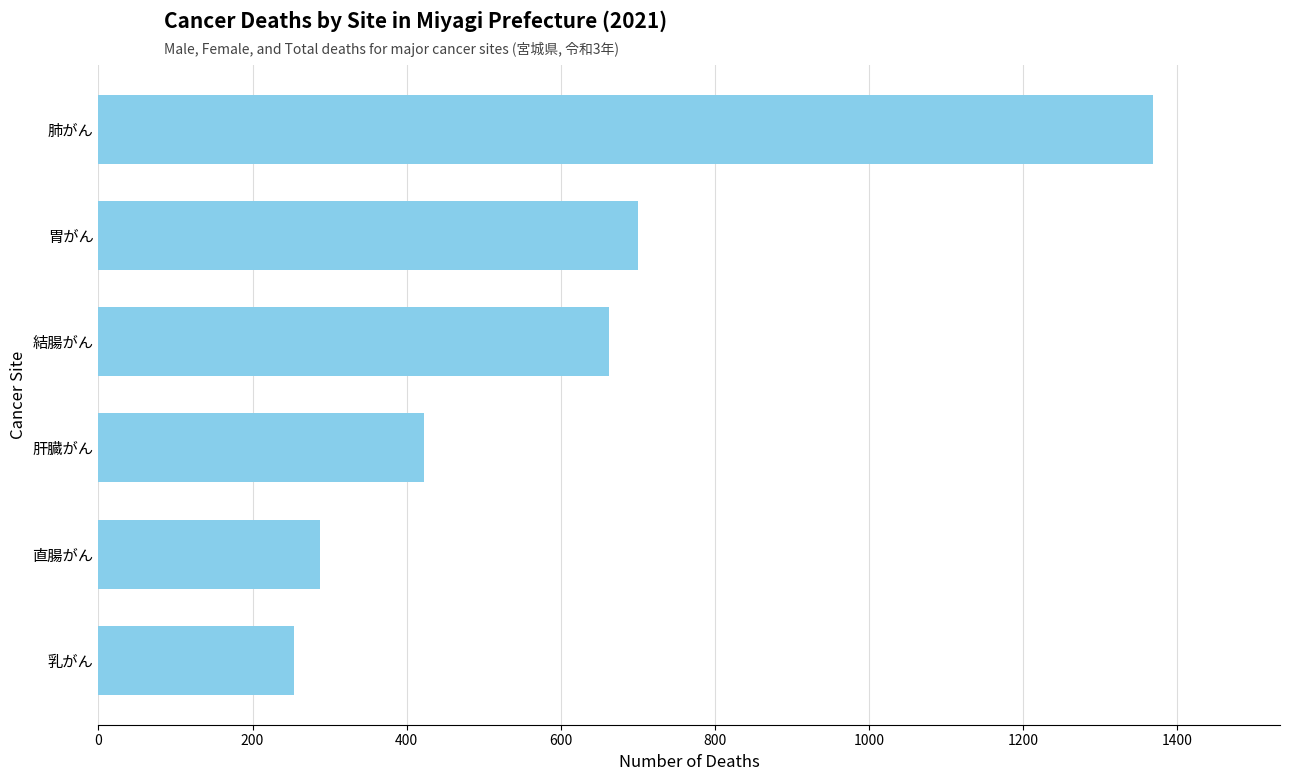

The value at 直腸がん is 73. True or false?

False